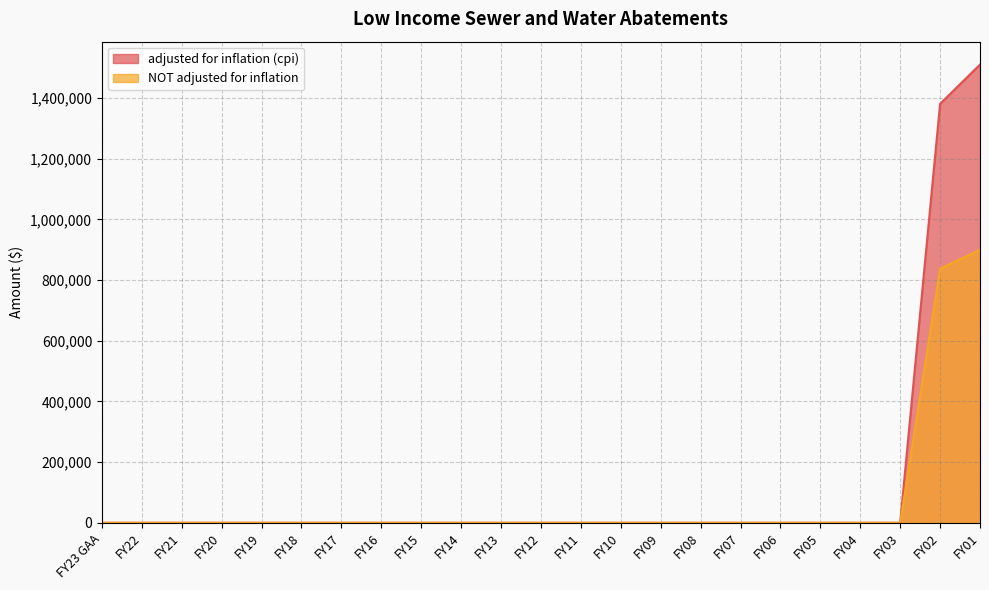

What is the difference between the maximum and minimum values in the adjusted for inflation (cpi) series?

1510266